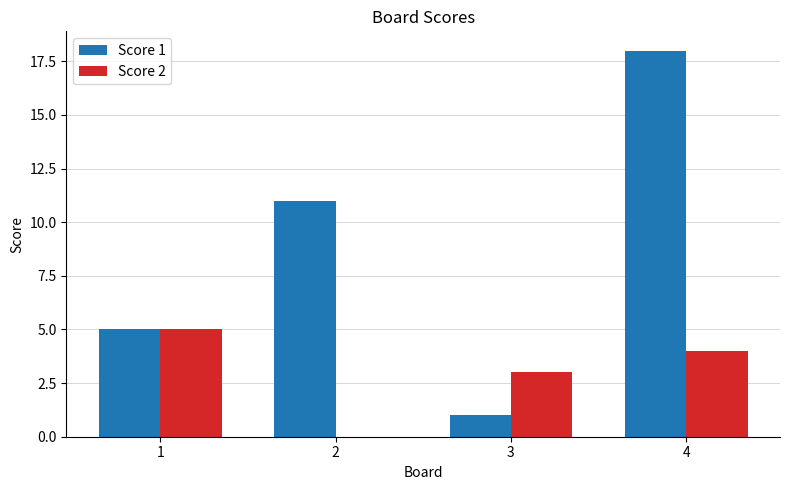

Where does the Score 2 series first go above 4?

1